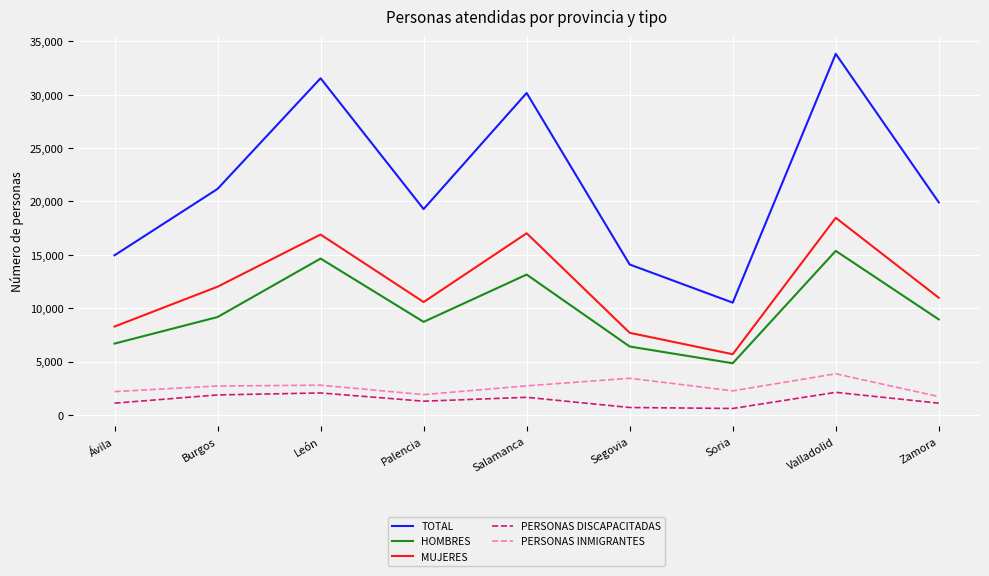

Read the MUJERES value at Segovia.

7689